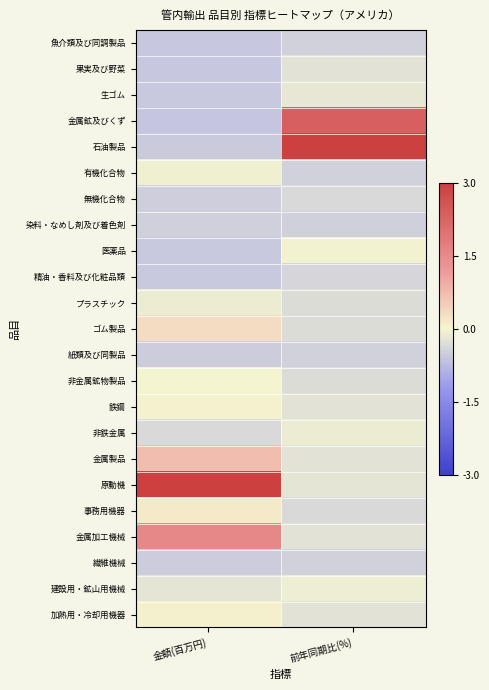

How many series are shown in this chart?

23